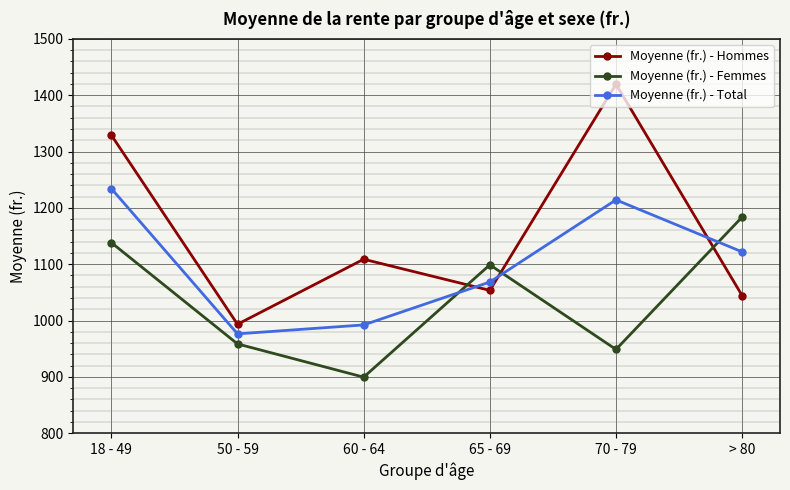

How many lines are shown in the chart?

3